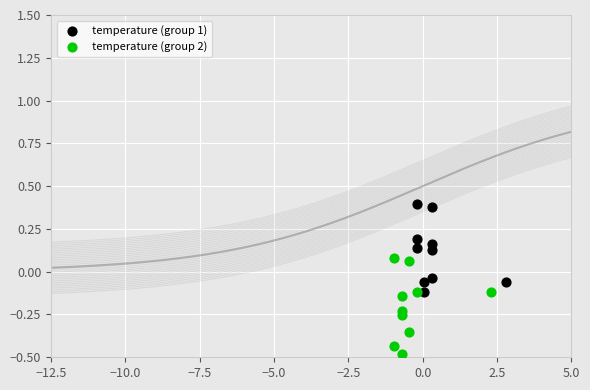

What are all the series names shown in the legend?

temperature (group 1), temperature (group 2)